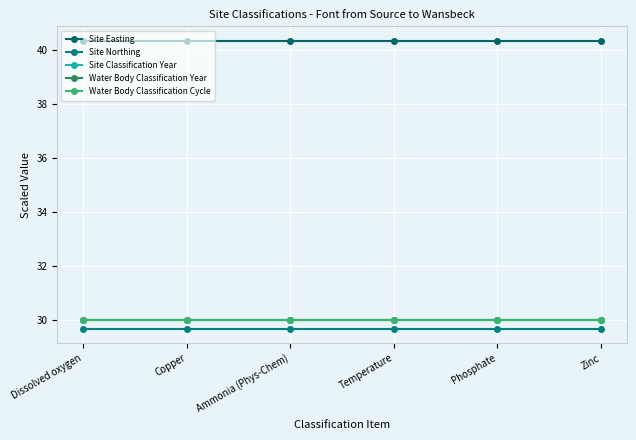

What is the label of the 1st point from the right?

Zinc